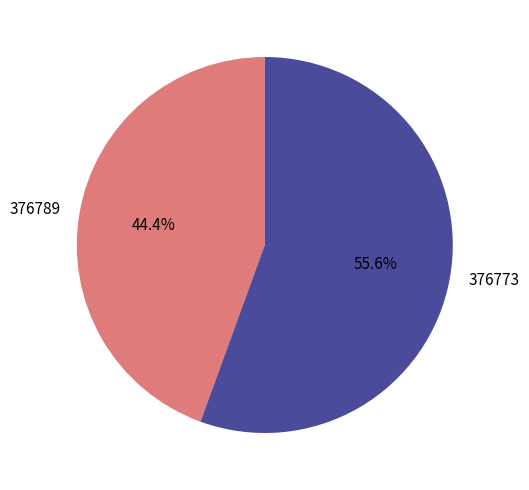

How many slices are in this pie chart?

2